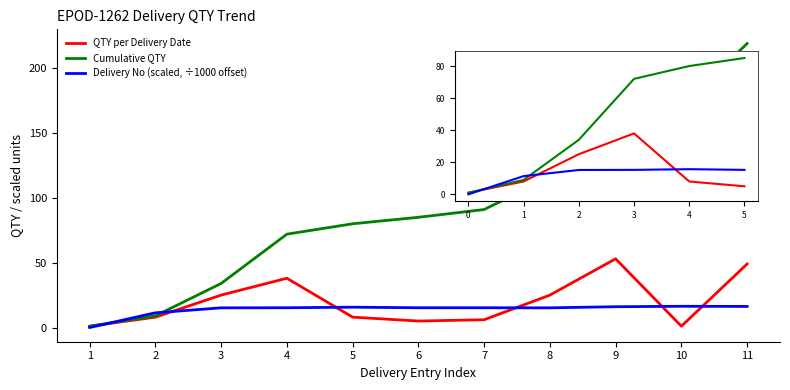

Which category has the lowest value in the Delivery No (scaled, ÷1000 offset) series?

1